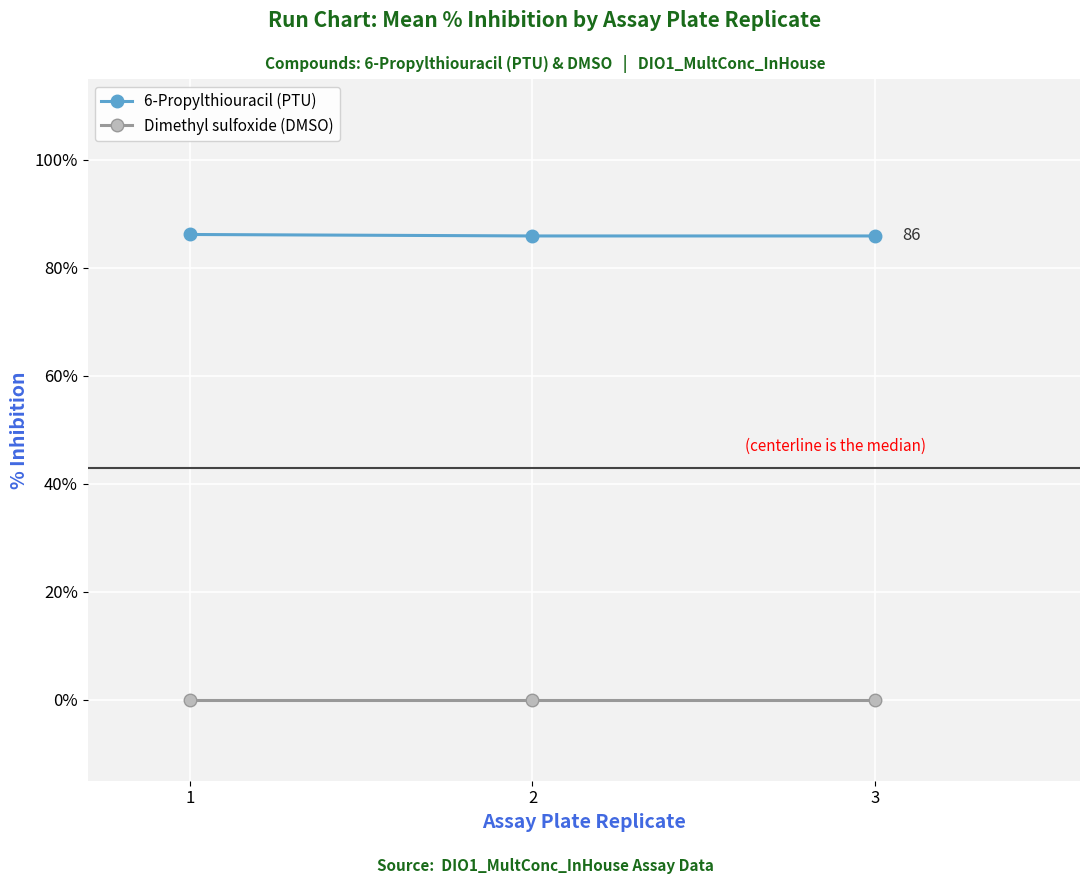

List the series in order of their peak value, highest first.

6-Propylthiouracil (PTU), Dimethyl sulfoxide (DMSO)